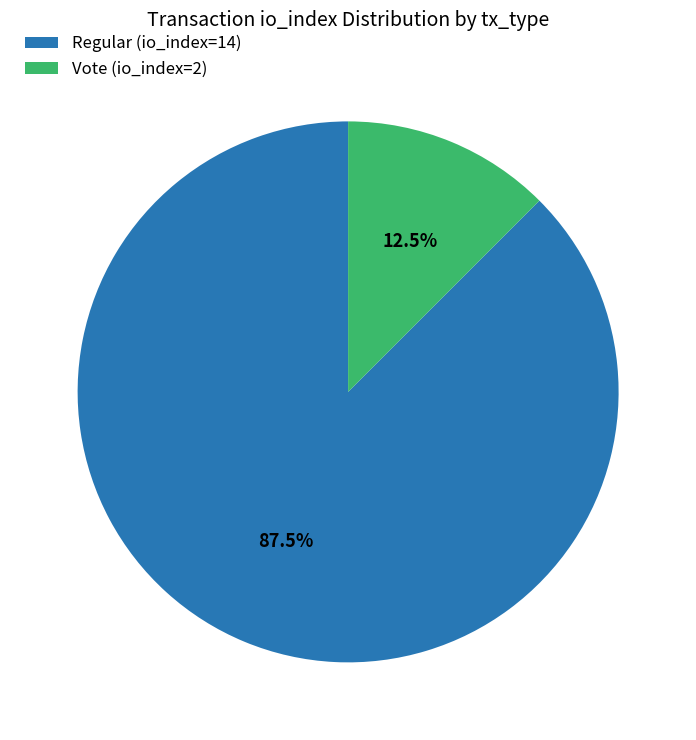

To the nearest percent, what is the combined percentage of Regular (io_index=14) and Vote (io_index=2)?

100%